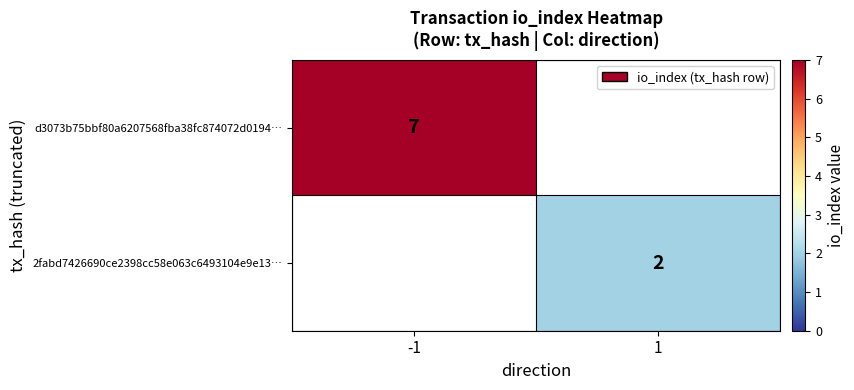

The 2fabd7426690ce2398cc58e063c6493104e9e13… series shows 2 at 1. True or false?

True